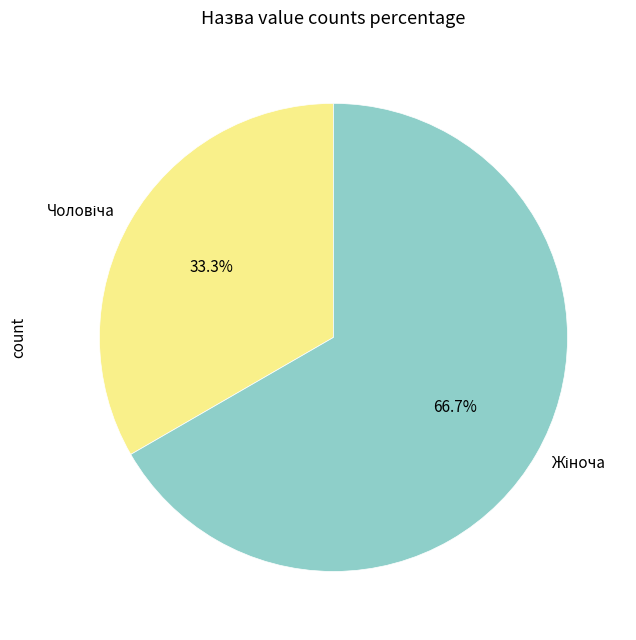

To the nearest percent, what is the difference between the largest and smallest slice percentages?

33%